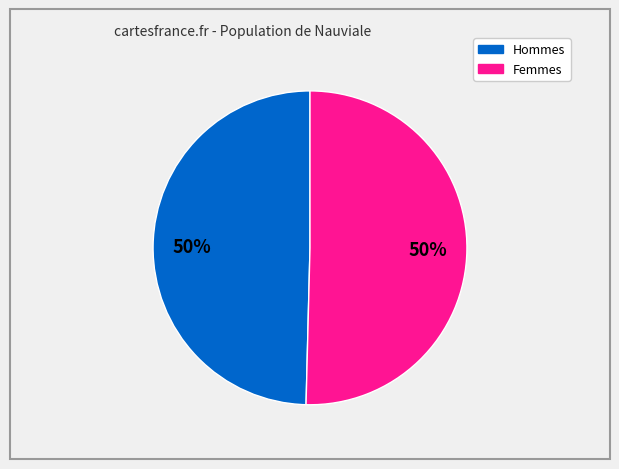

To the nearest percent, what is the average slice percentage?

50%